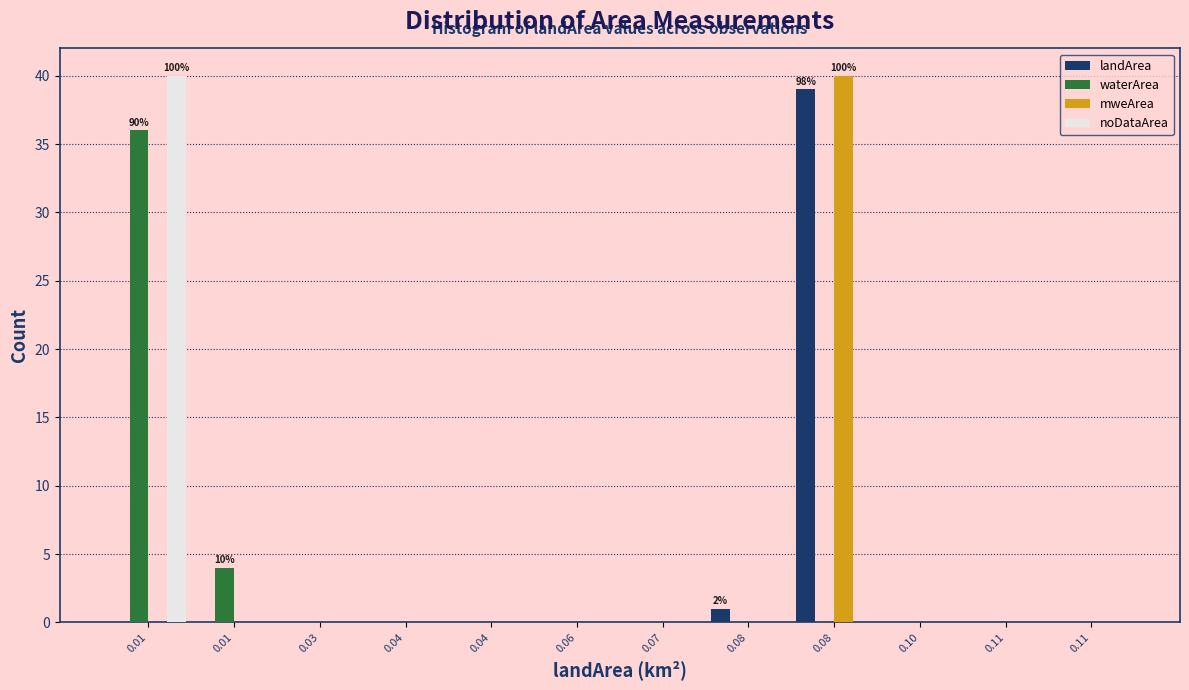

How many series are shown in this chart?

4